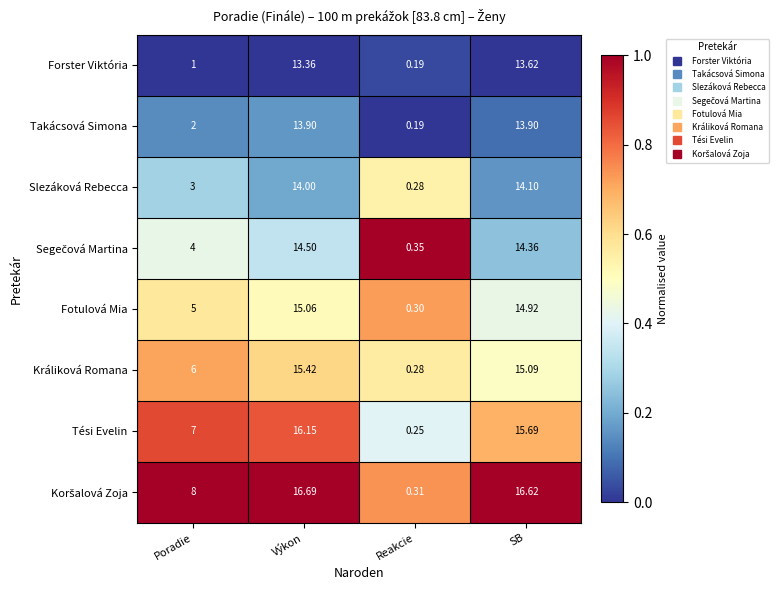

Which category has the highest value across all series?

Výkon